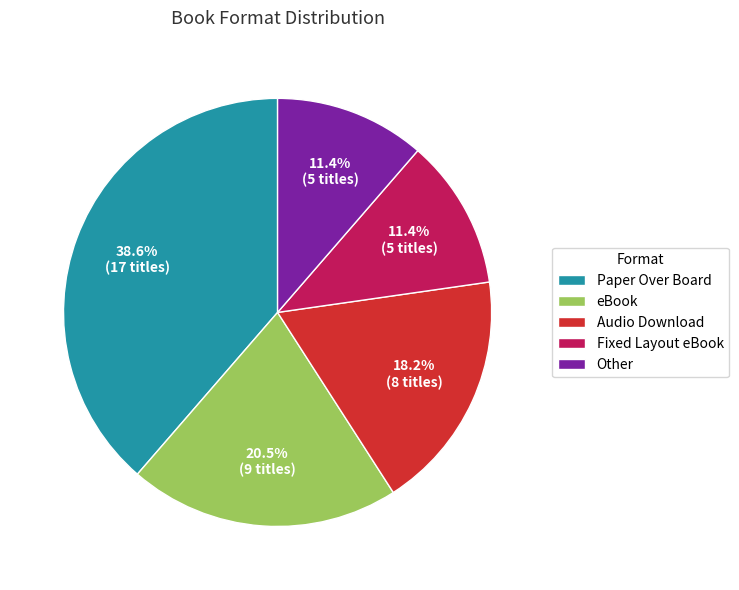

Which slice is the largest?

Paper Over Board